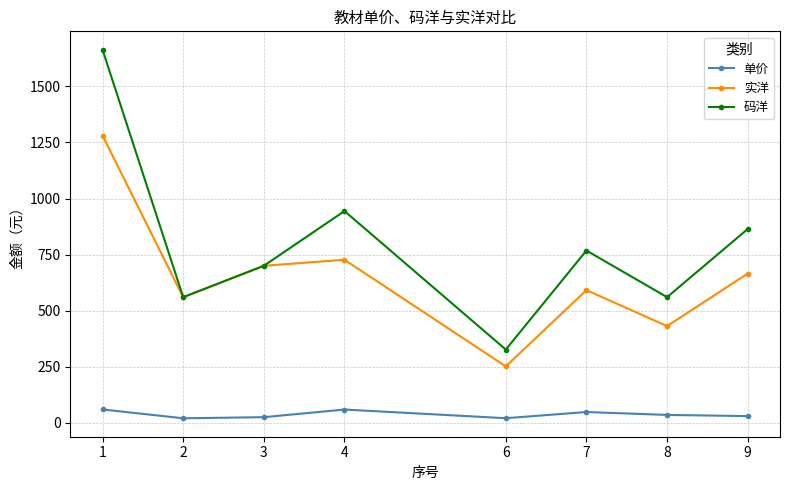

True or false: 单价 and 码洋 cross at least once.

False